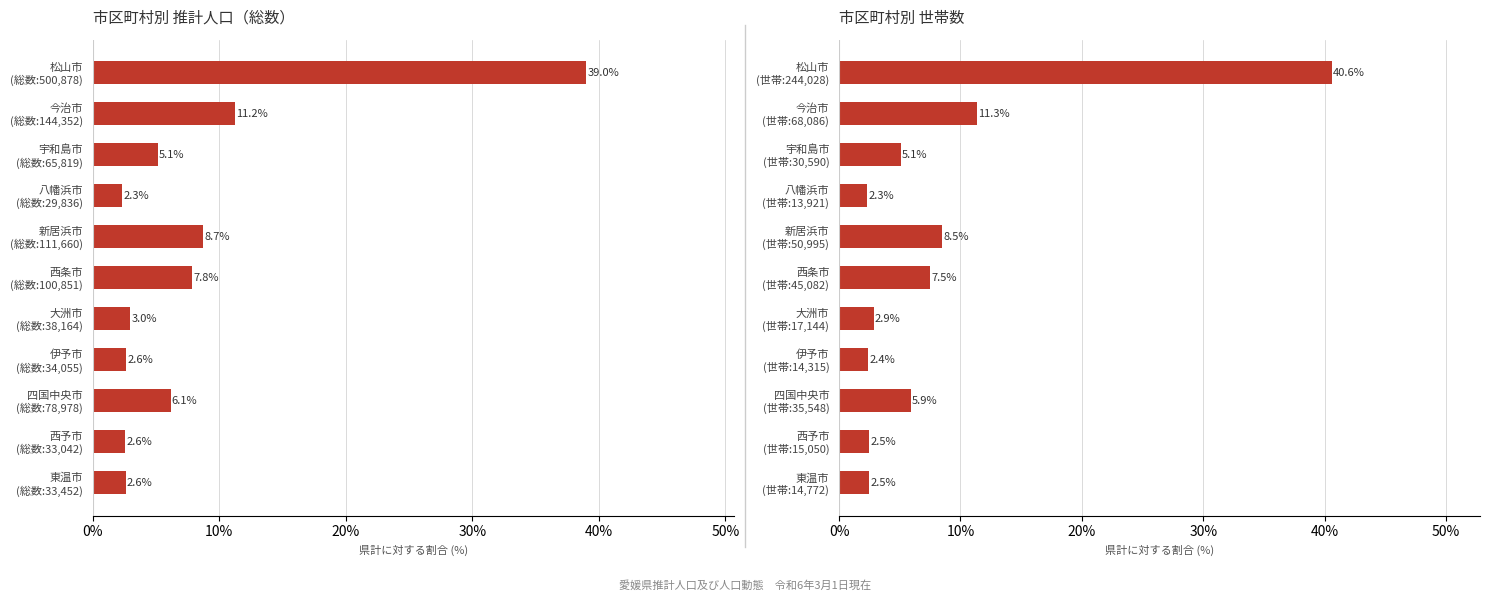

Rank the series at 7 from lowest to highest value.

世帯数, 総数